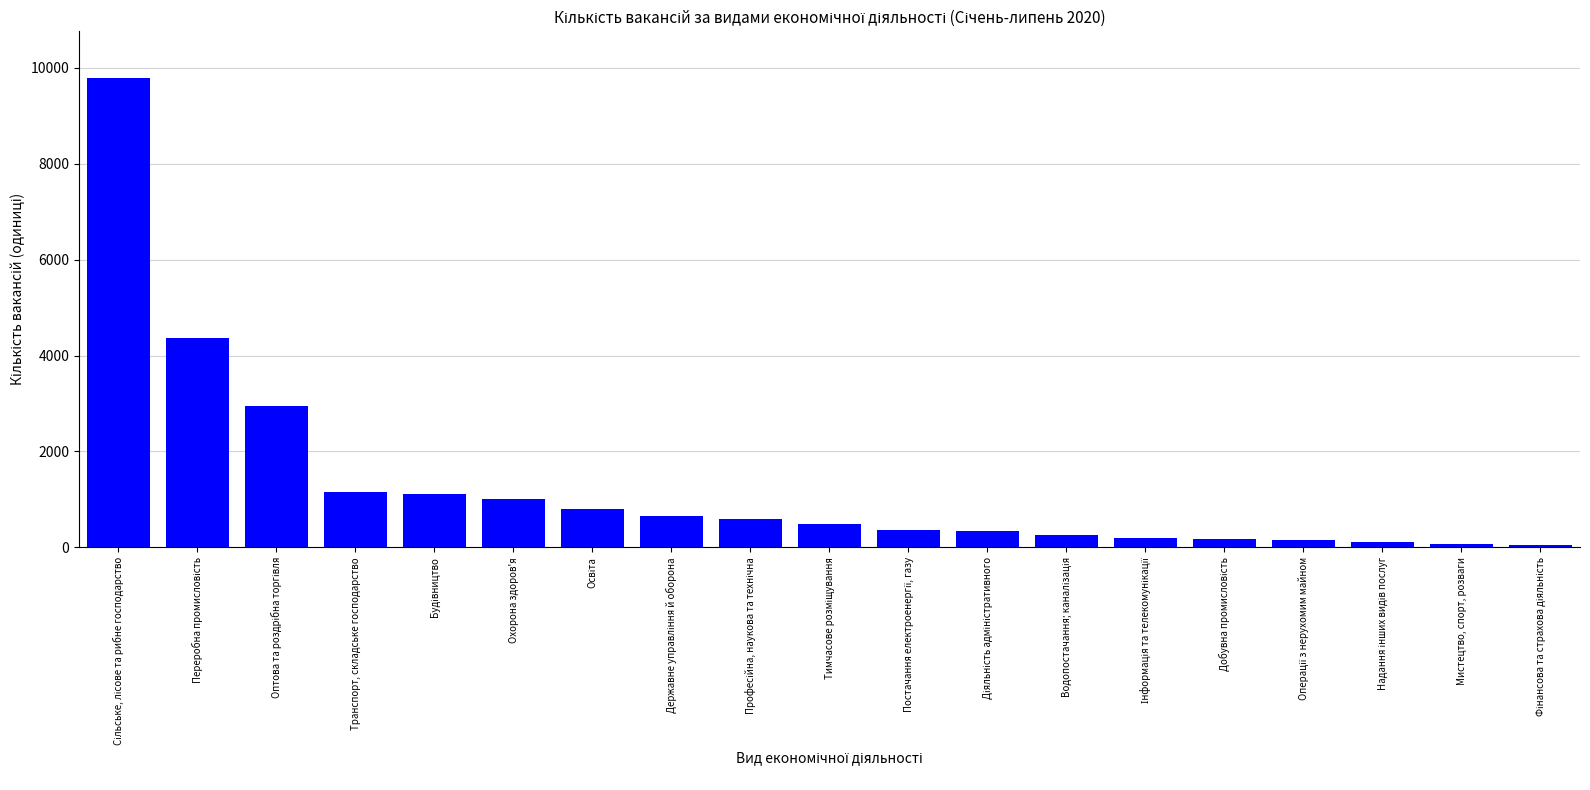

The value at Охорона здоров'я is 1016. True or false?

True